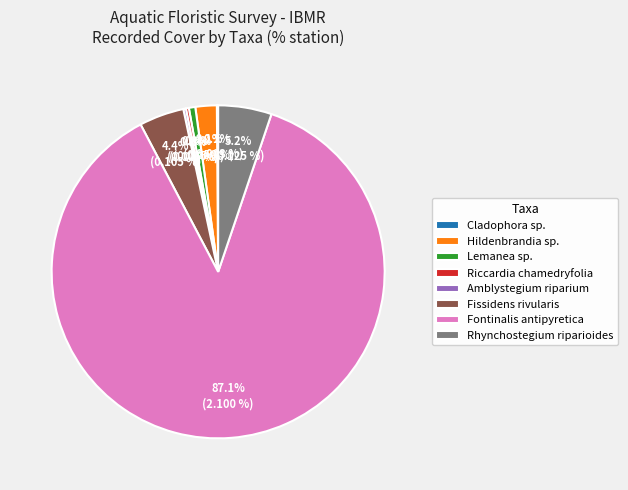

Is Fontinalis antipyretica the majority of the pie?

Yes